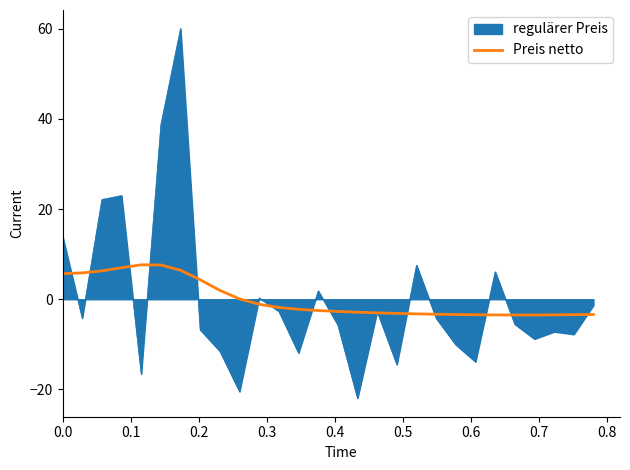

How many lines are shown in the chart?

2